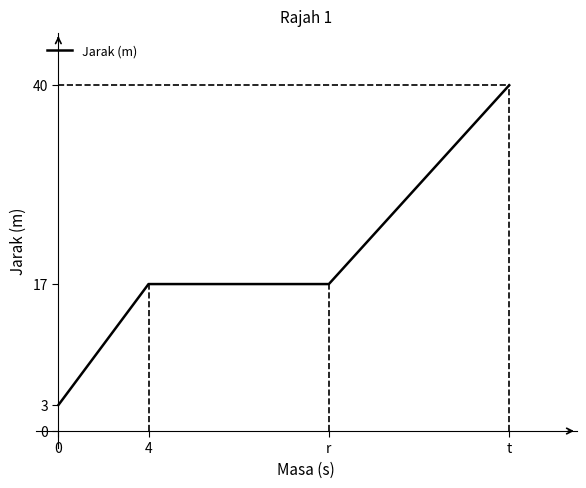

What is the difference between the maximum and minimum values?

37